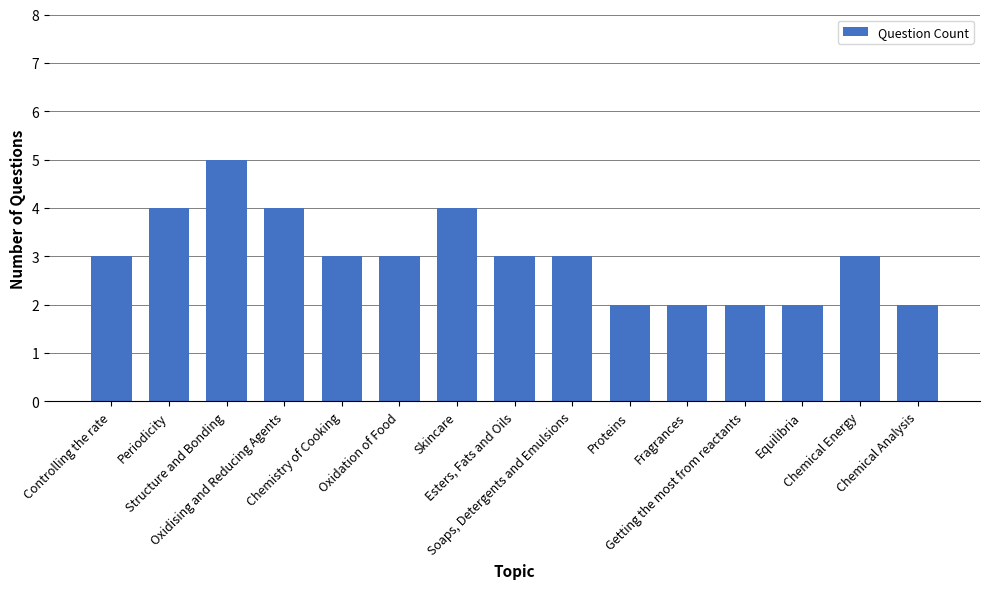

Approximately how many times larger is the value at Getting the most from reactants compared to Skincare?

0.5